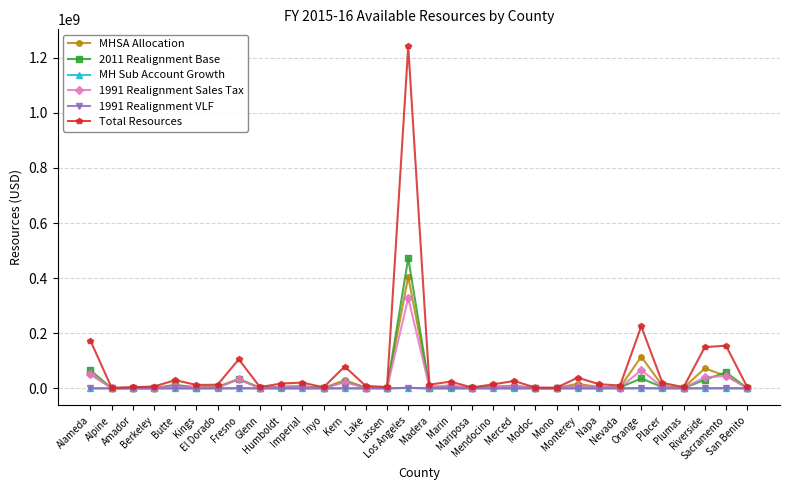

Read the MH Sub Account Growth value at Amador.

5089.2